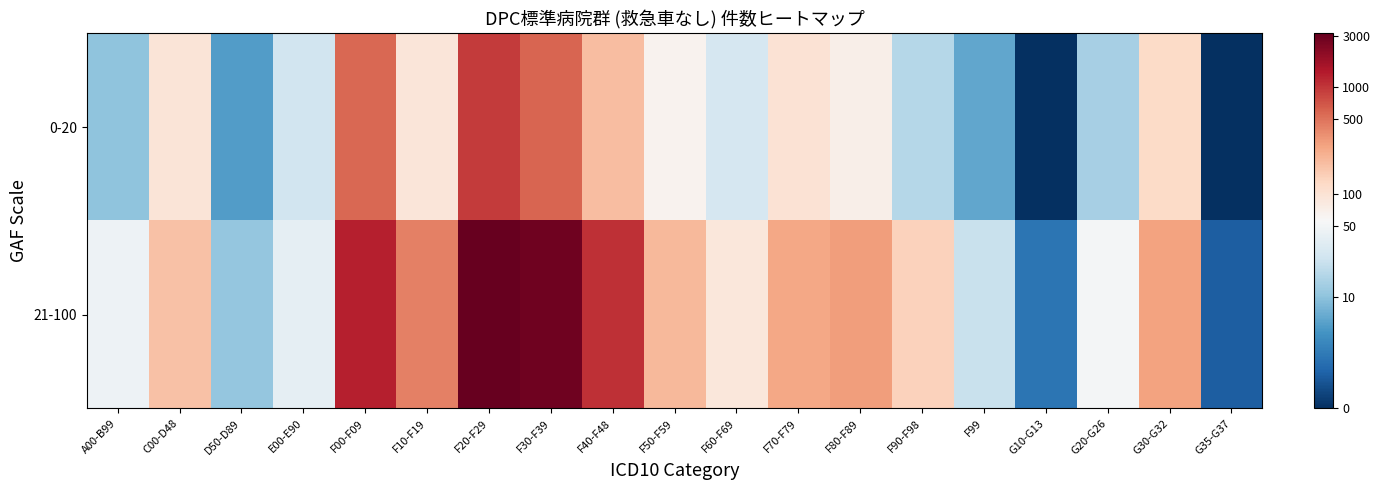

Which series has the largest range (max minus min)?

21-100